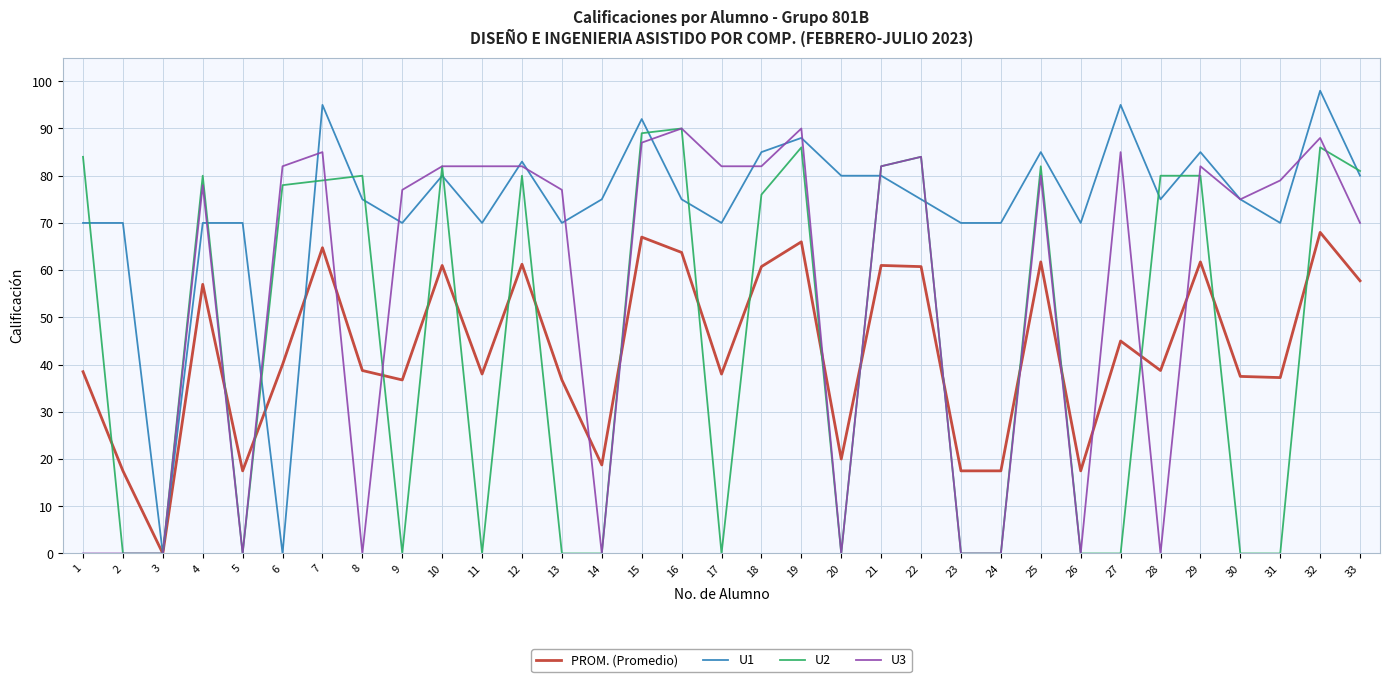

Between 12 and 27, which series saw the biggest shift?

U2